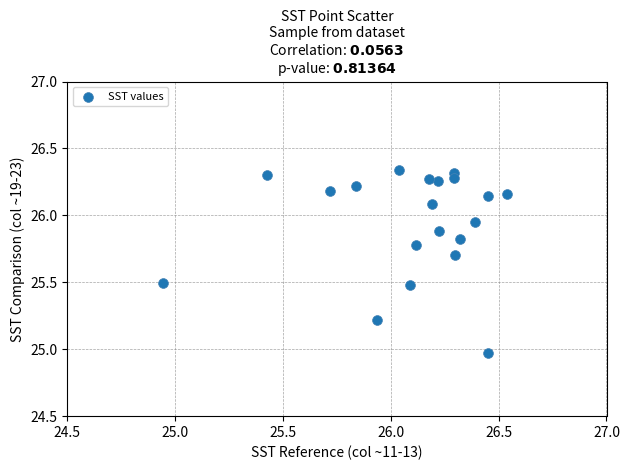

What is the range of Y values (max minus min)?

1.4